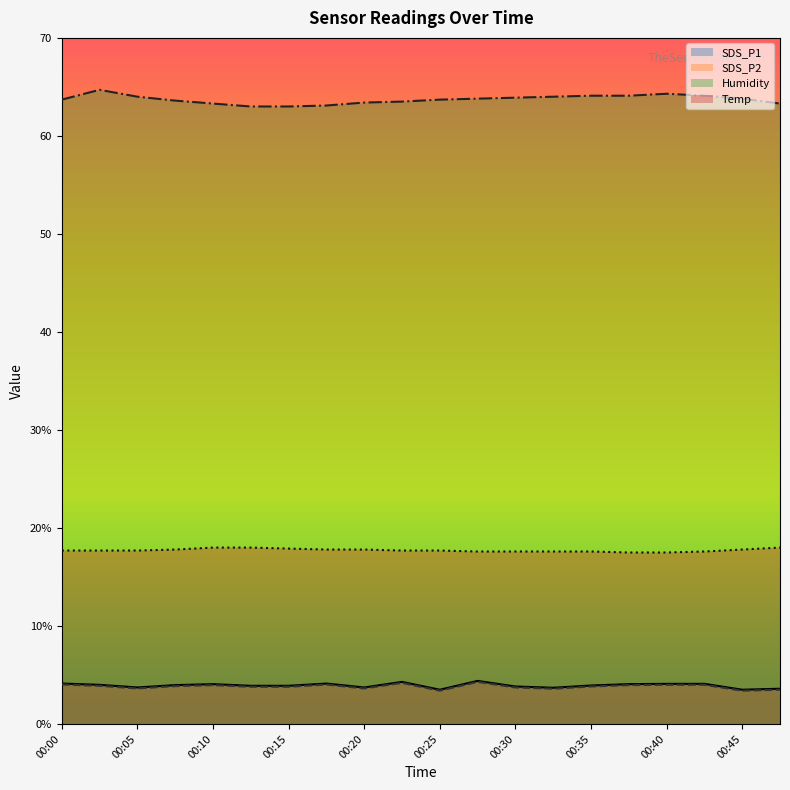

What is the spread (max minus min) of values at 00:30?

60.2